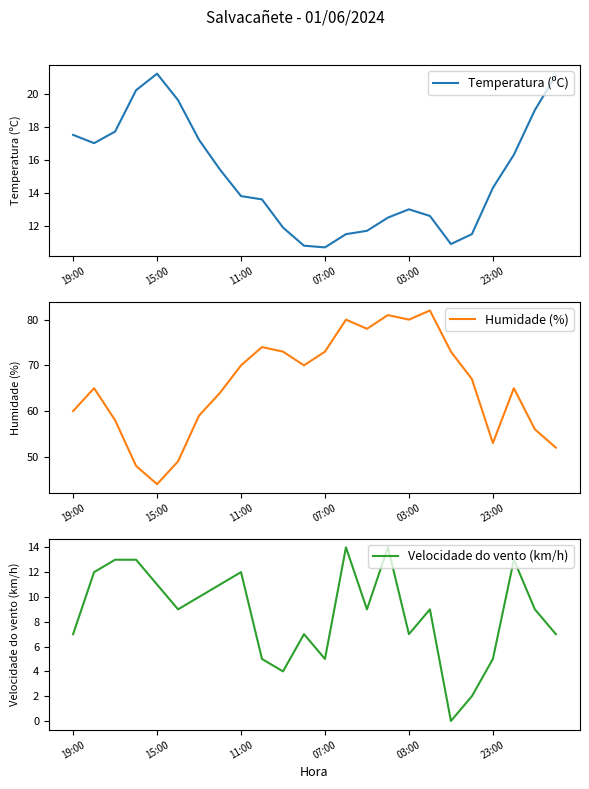

Rank the series by their maximum value, from lowest to highest.

Velocidade do vento (km/h), Temperatura (ºC), Humidade (%)